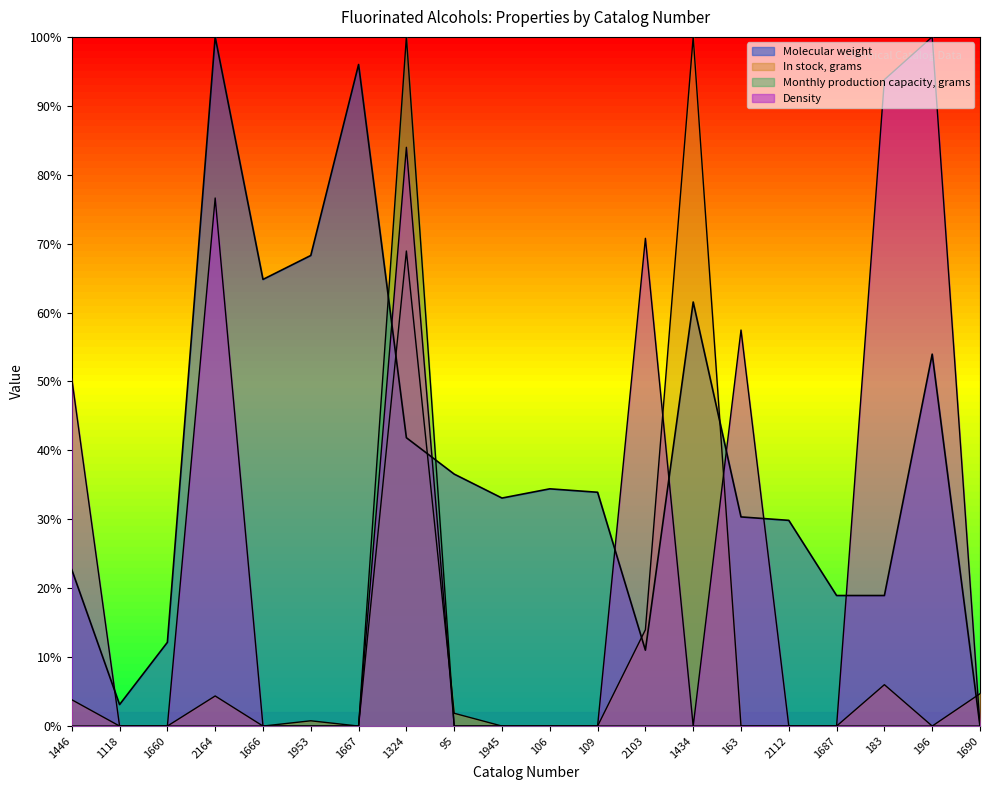

What is the value of the In stock, grams point at the 20th from the left?

4.7